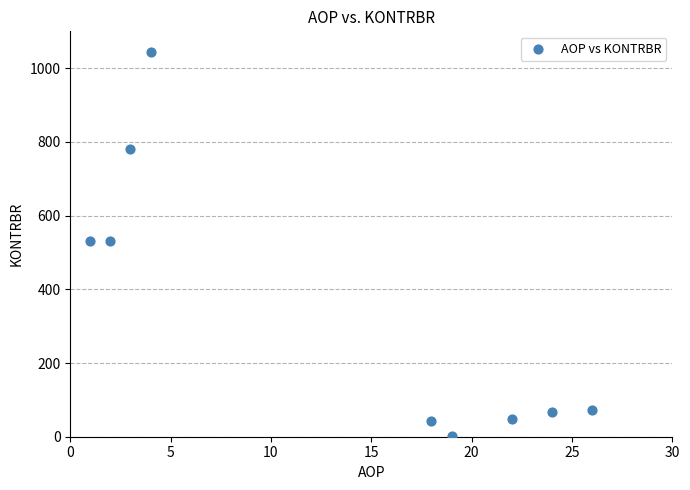

What is the average Y value?

346.2